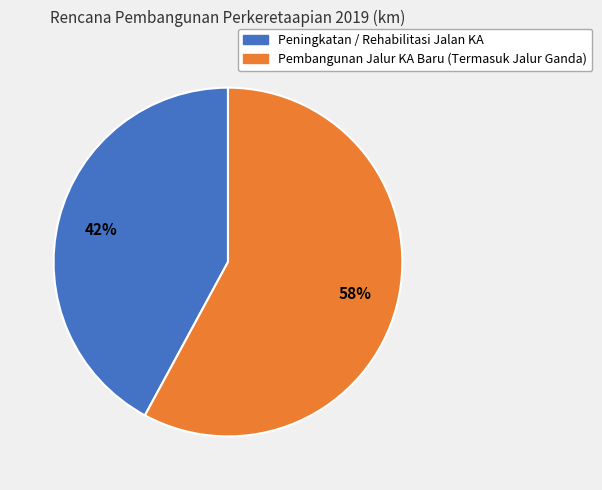

Which category has the smallest portion of the pie?

Peningkatan / Rehabilitasi Jalan KA